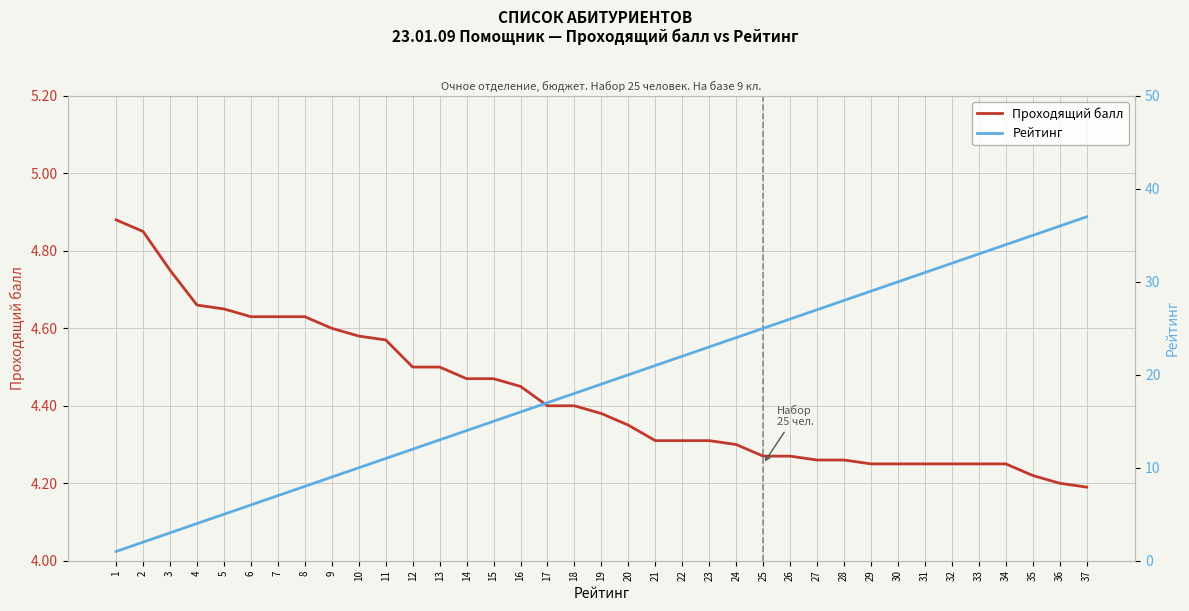

What is the sum of all Рейтинг values?

703.0